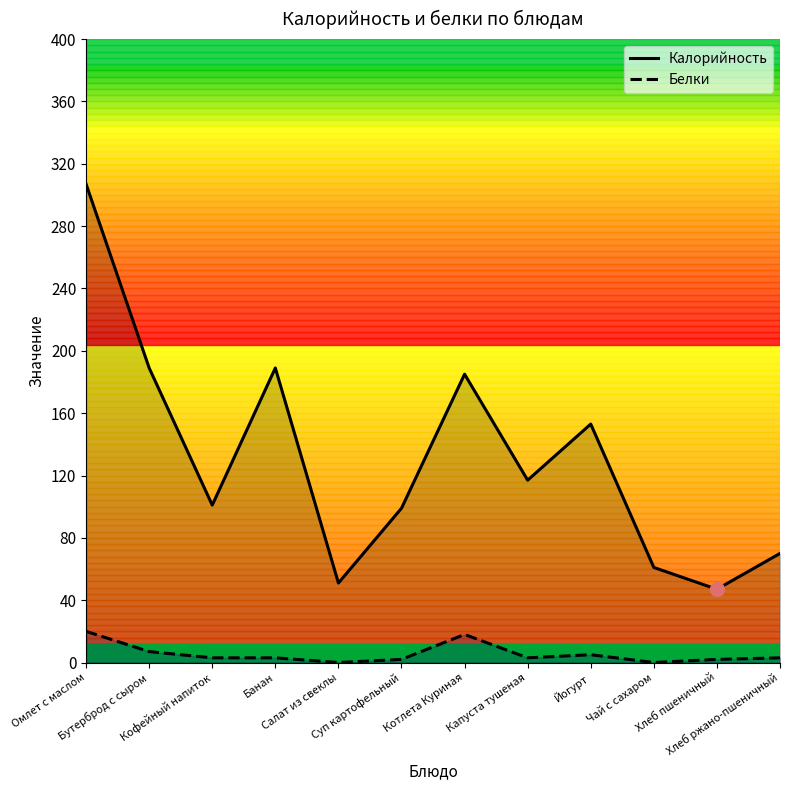

True or false: Калорийность and Белки cross at least once.

False